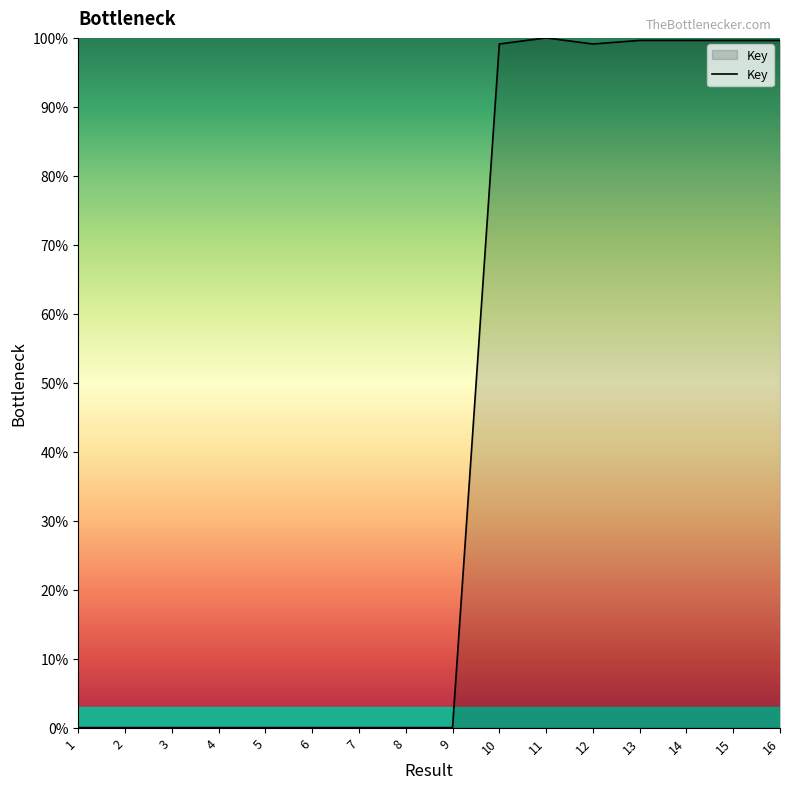

The value at 16 is 99.6. True or false?

True